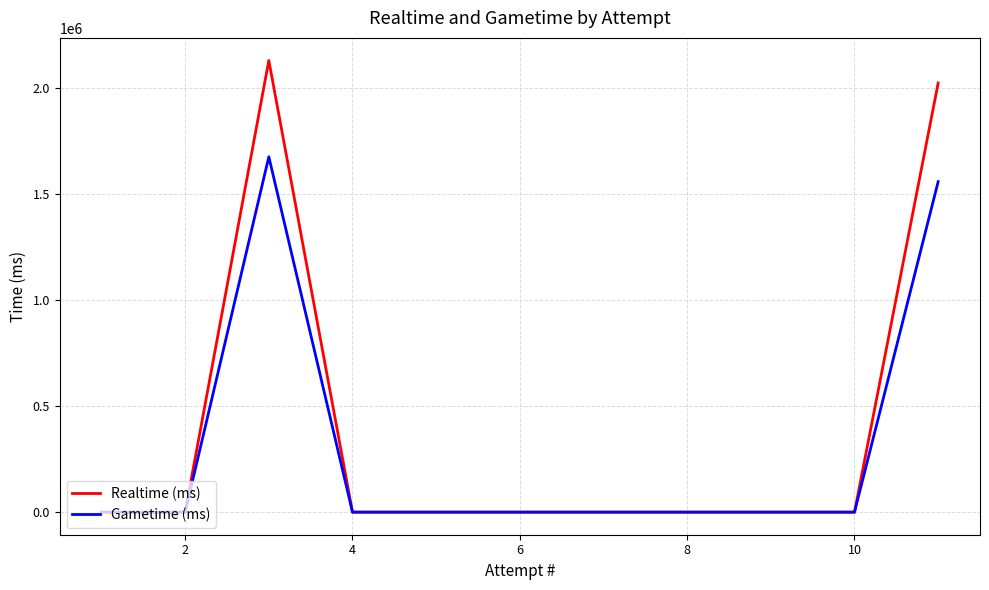

The value of Realtime (ms) at 8 is 3137826. True or false?

False